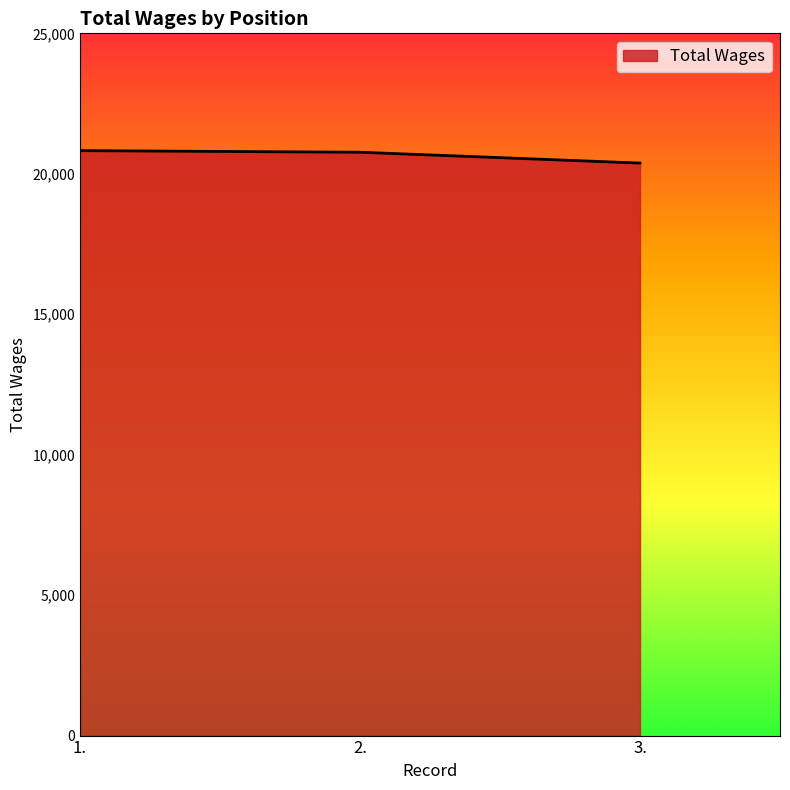

How many lines are shown in the chart?

1